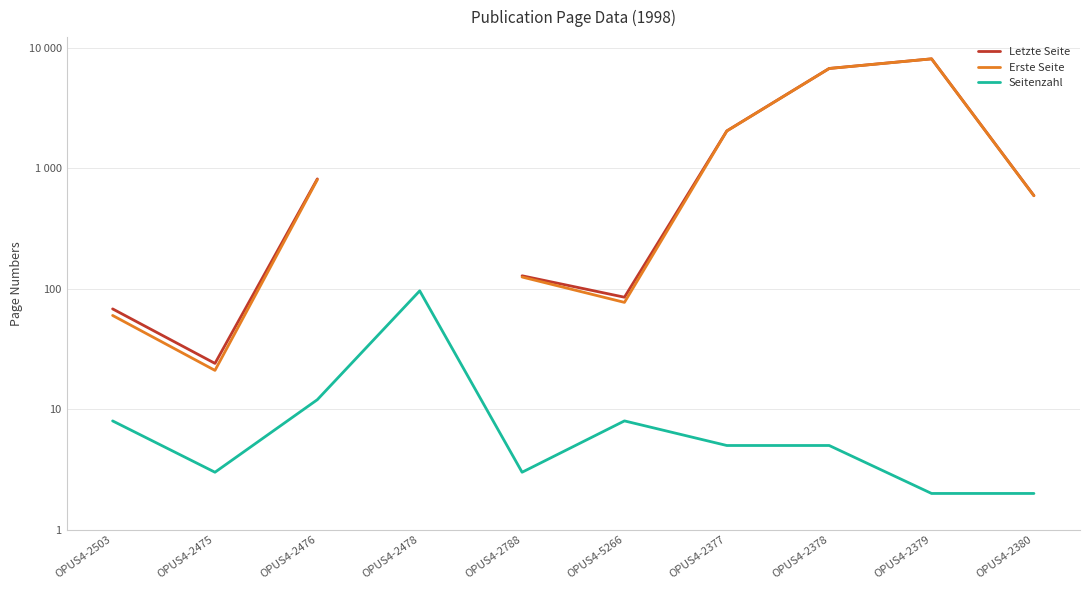

True or false: Erste Seite has a value of 50.5 at OPUS4-5266.

False